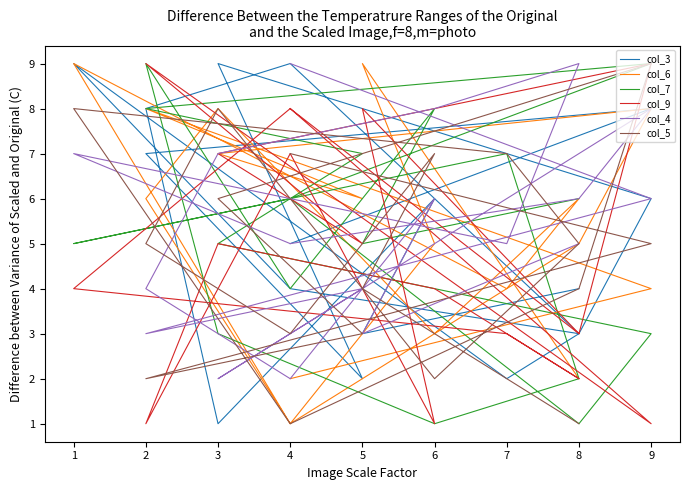

Read the col_6 value at 1.

9